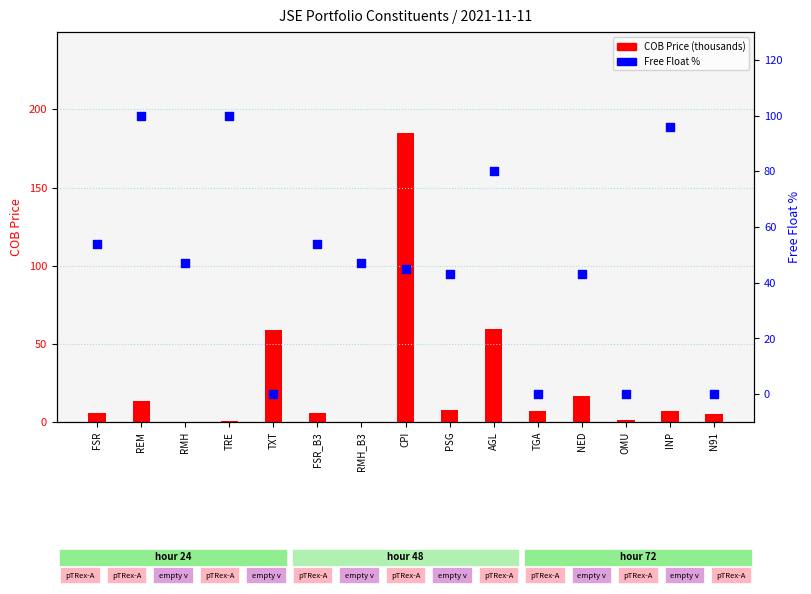

At how many categories does at least one series exceed 67?

5